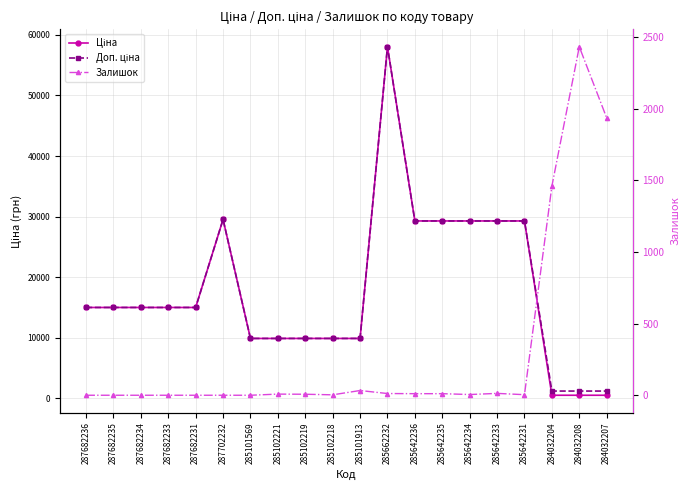

Which series has the largest total across all categories?

Доп. ціна